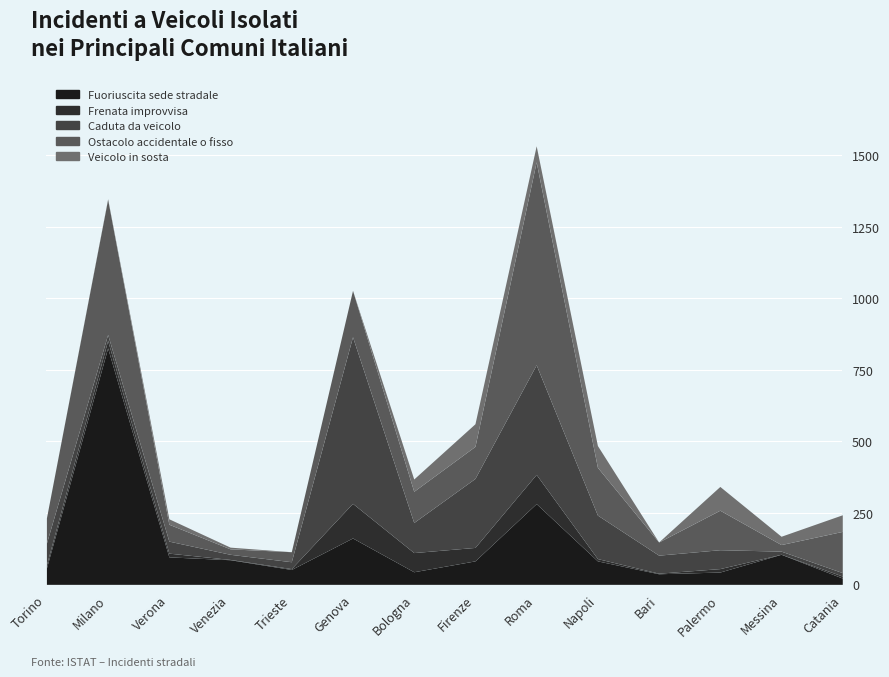

How many interior local valleys does the Veicolo in sosta series have?

3